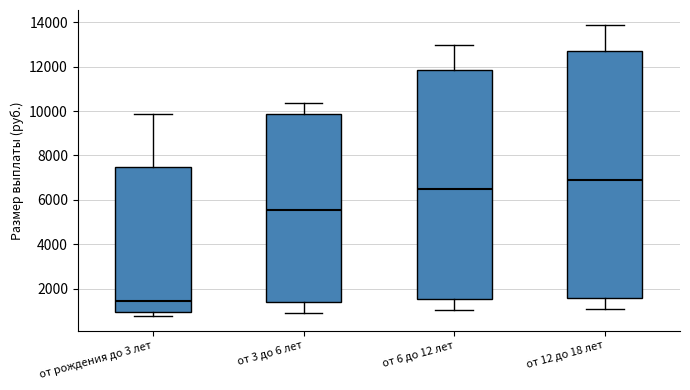

Reading left to right, transcribe this box plot: for each box, give where its median line is, the range the box spans, and where its two whiskers end, as read against the y-axis. The values are not printed on the chart, so give them approximately, as read against the axis.

от рождения до 3 лет: median 1400, box 1000 to 7400, whiskers 800 to 9800
от 3 до 6 лет: median 5600, box 1400 to 9800, whiskers 800 to 10400
от 6 до 12 лет: median 6400, box 1600 to 11800, whiskers 1000 to 13000
от 12 до 18 лет: median 7000, box 1600 to 12800, whiskers 1000 to 13800